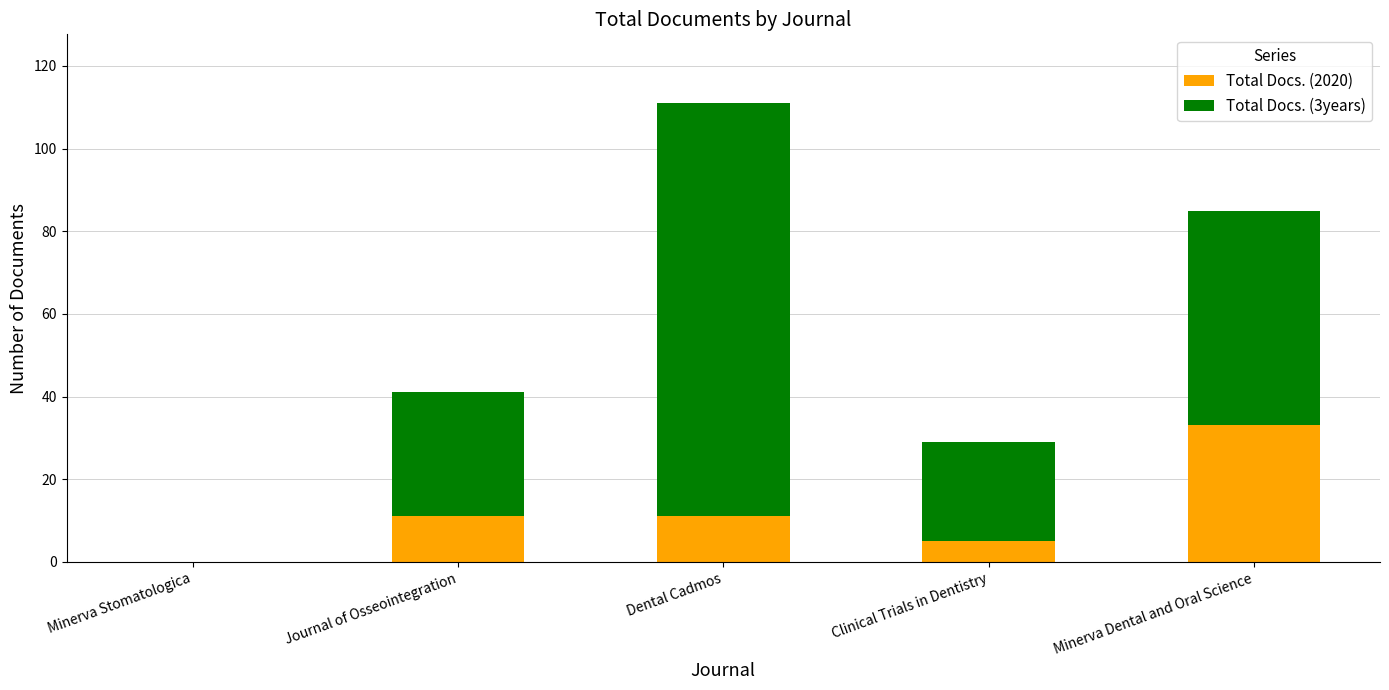

The value of Total Docs. (2020) at Journal of Osseointegration is 19. True or false?

False